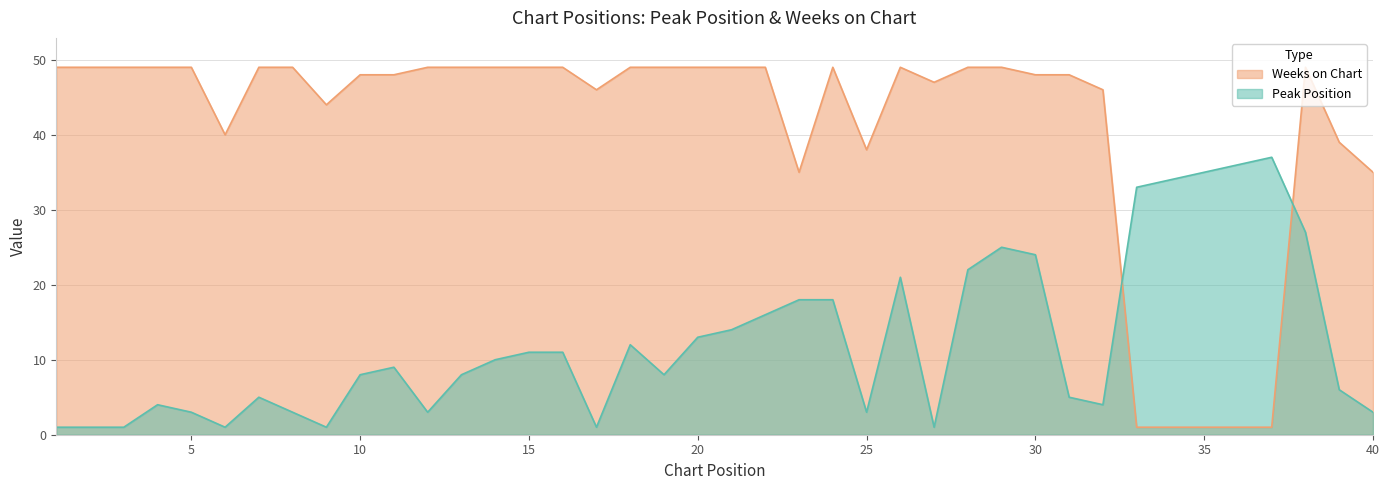

List the series in order of their peak value, highest first.

Weeks on Chart, Peak Position